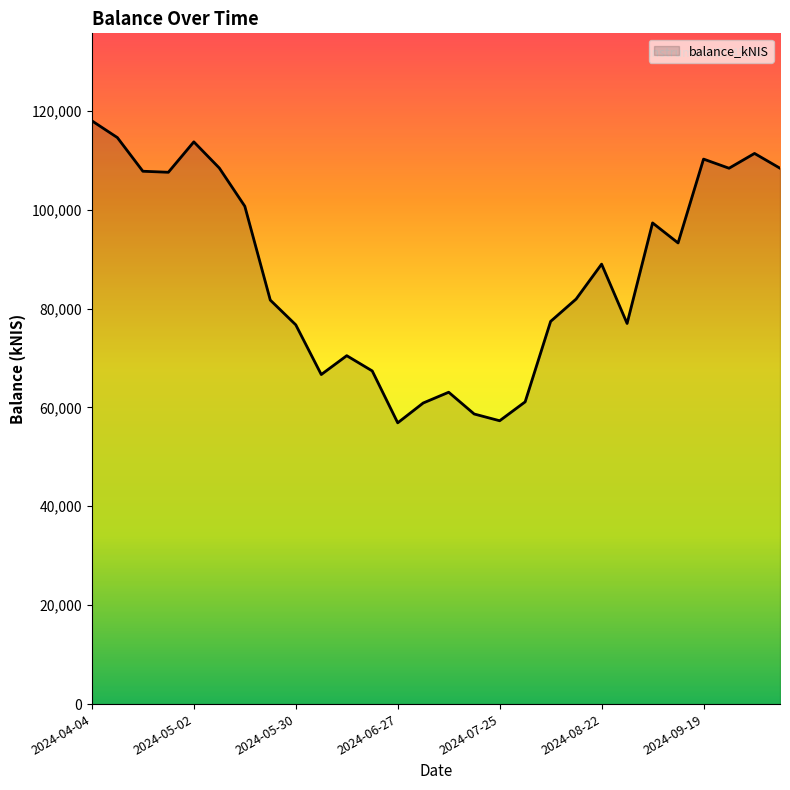

What is the greatest value displayed?

117954.6